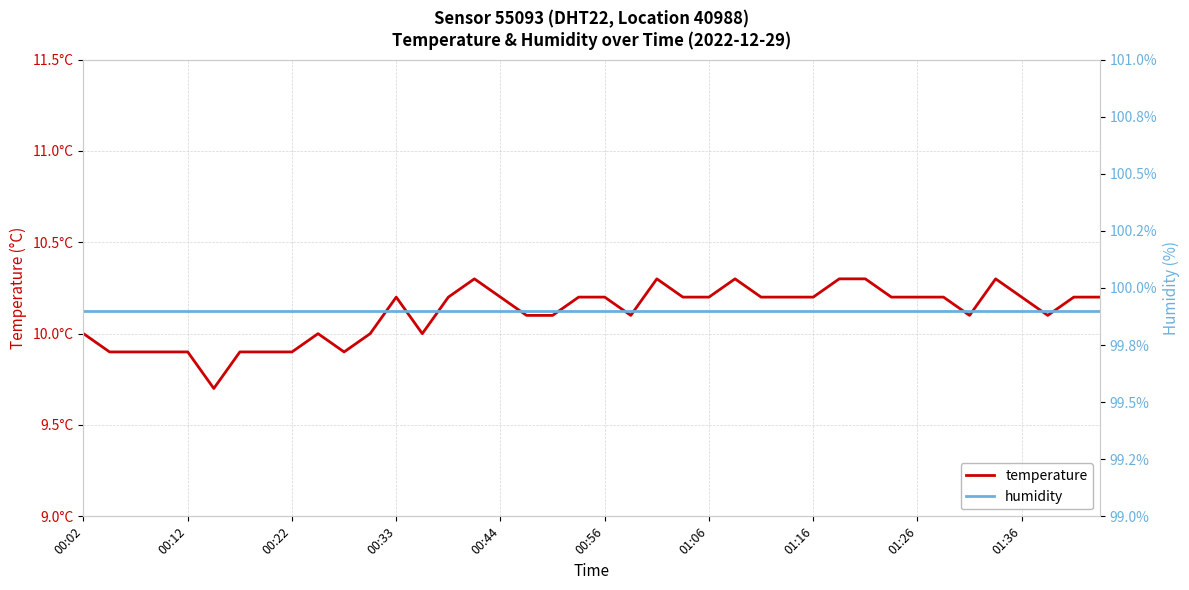

How many lines are shown in the chart?

2